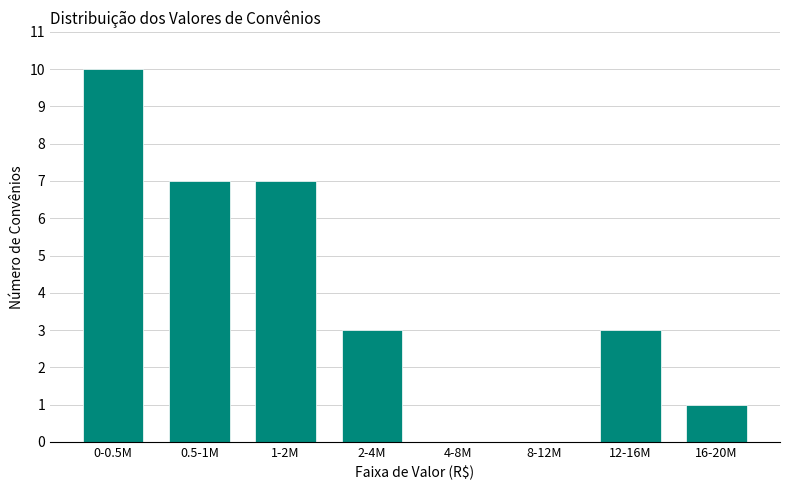

Reading left to right, transcribe all the data shown in this chart.

0-0.5M=10	0.5-1M=7	1-2M=7	2-4M=3	4-8M=0	8-12M=0	12-16M=3	16-20M=1